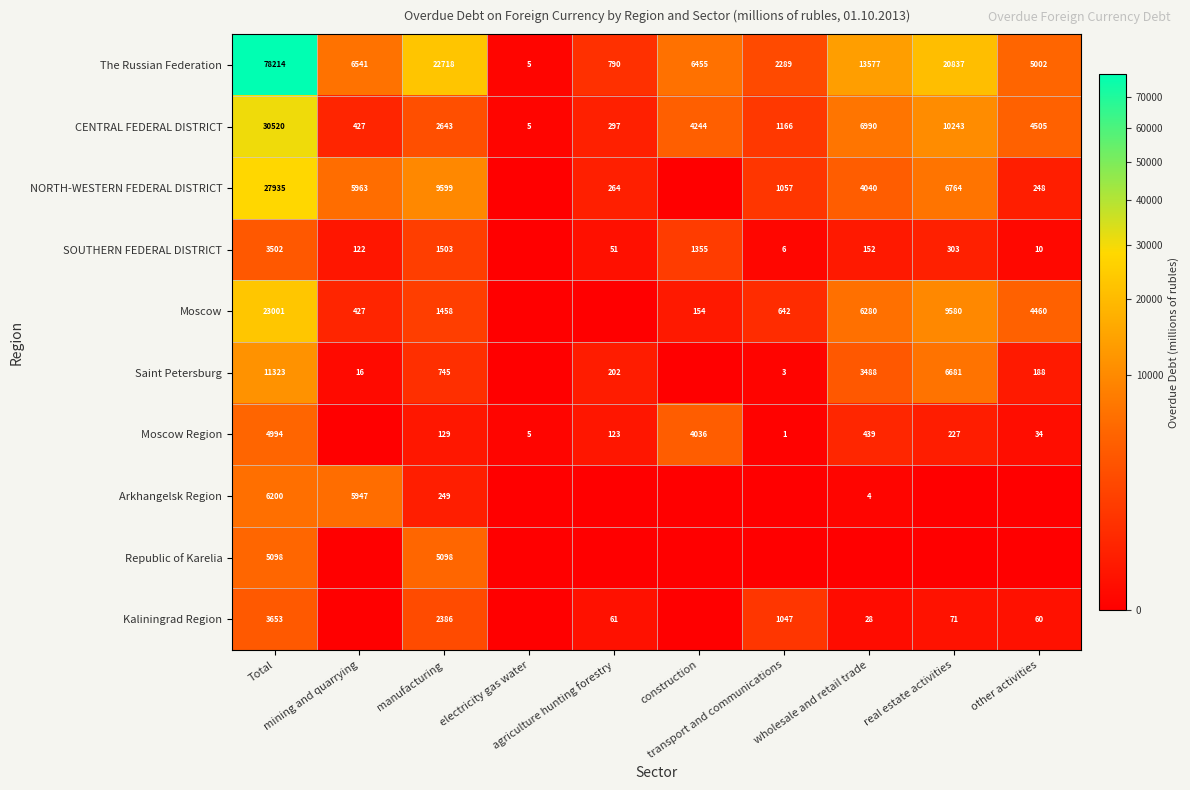

What is the greatest value displayed?

78214